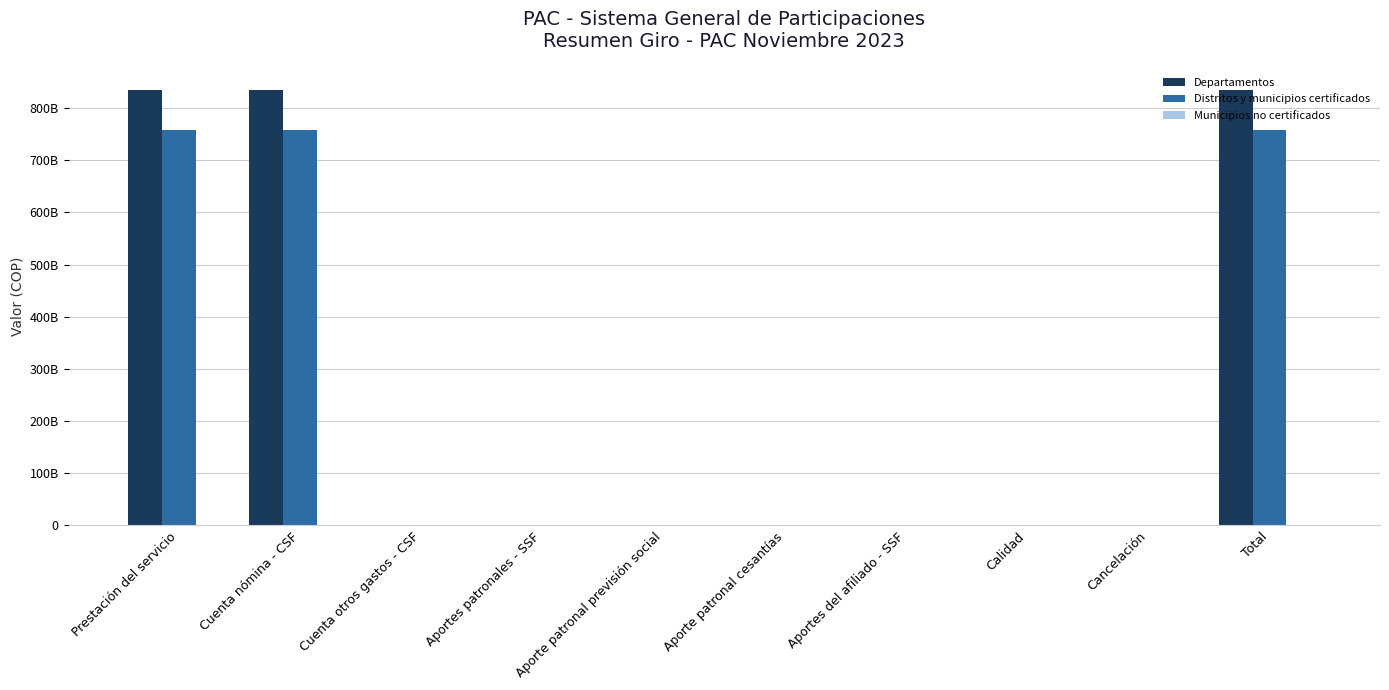

Are the bars grouped side by side (vs. stacked)?

Yes